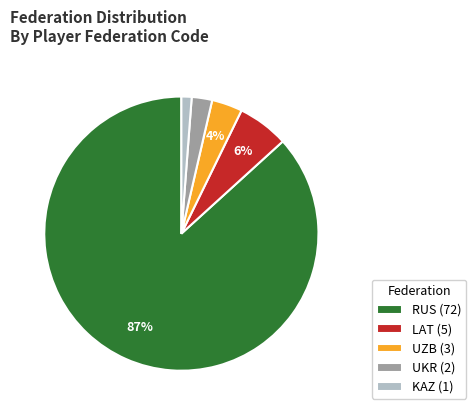

What is the ratio of the value at UKR (2) to the value at KAZ (1)?

2.0